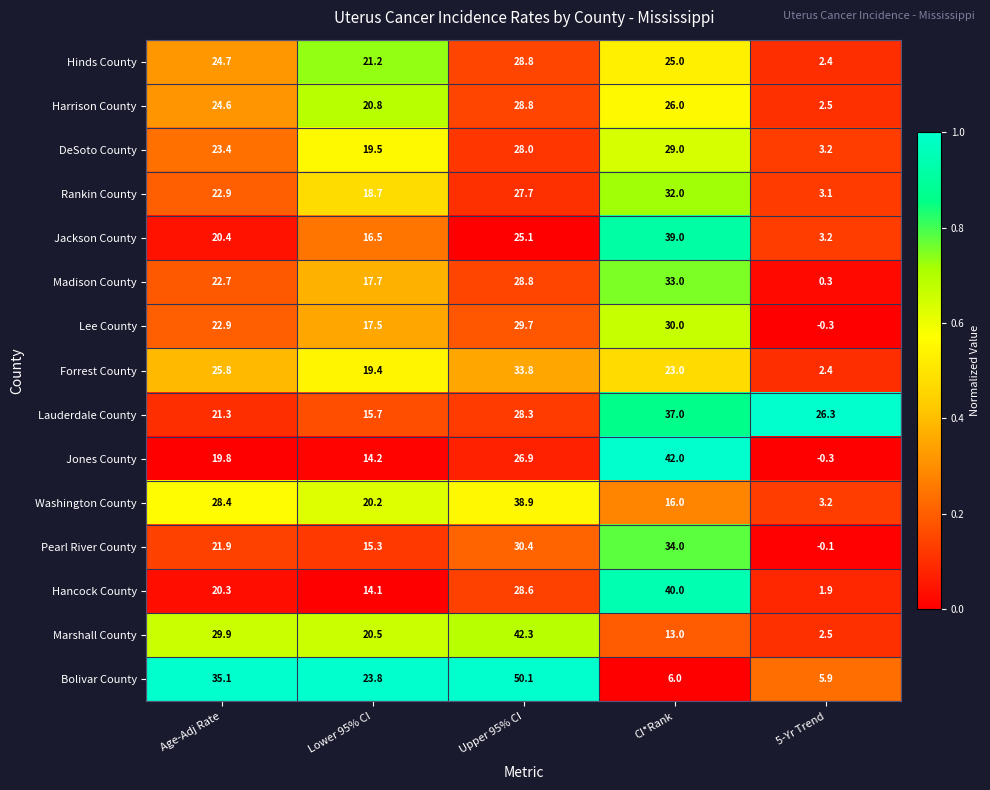

Is it true that Washington County equals 38.9 at Upper 95% CI?

True